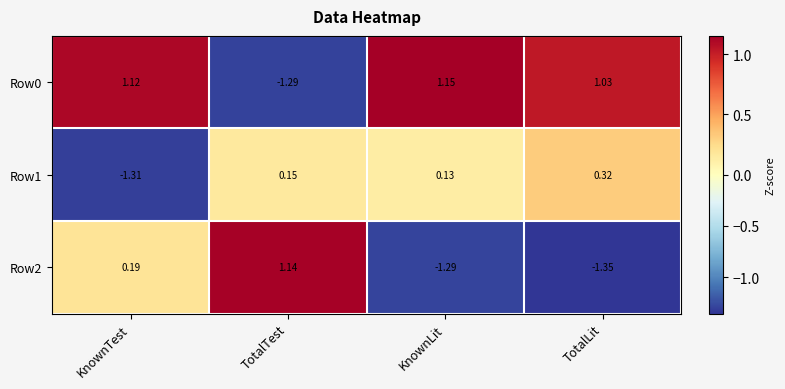

Where does the Row1 series first go above 0?

TotalTest